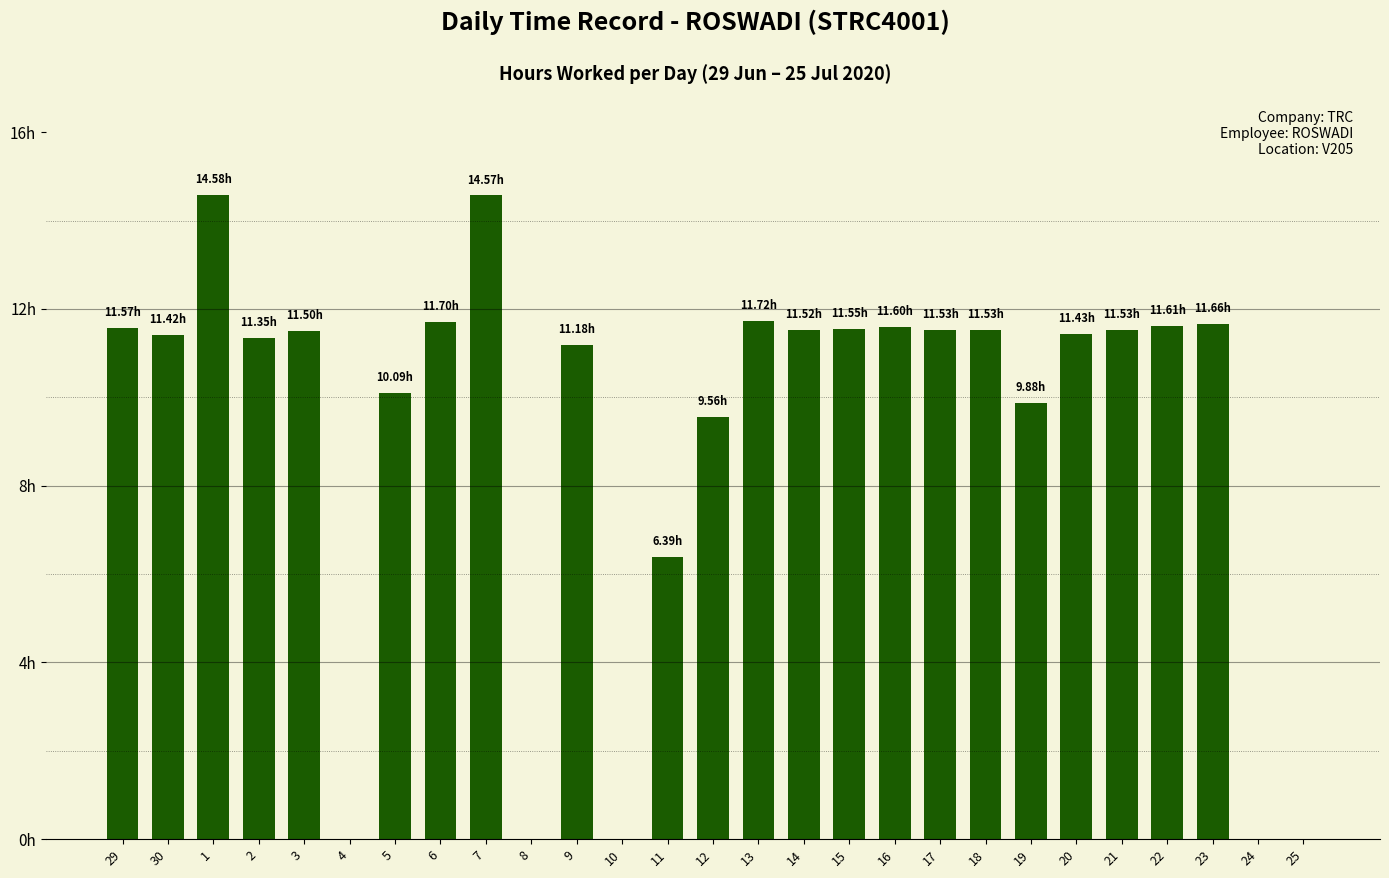

Reading left to right, what are all the values shown in this chart?

29=11.6	30=11.4	1=14.6	2=11.3	3=11.5	4=0.0	5=10.1	6=11.7	7=14.6	8=0.0	9=11.2	10=0.0	11=6.4	12=9.6	13=11.7	14=11.5	15=11.6	16=11.6	17=11.5	18=11.5	19=9.9	20=11.4	21=11.5	22=11.6	23=11.7	24=0.0	25=0.0